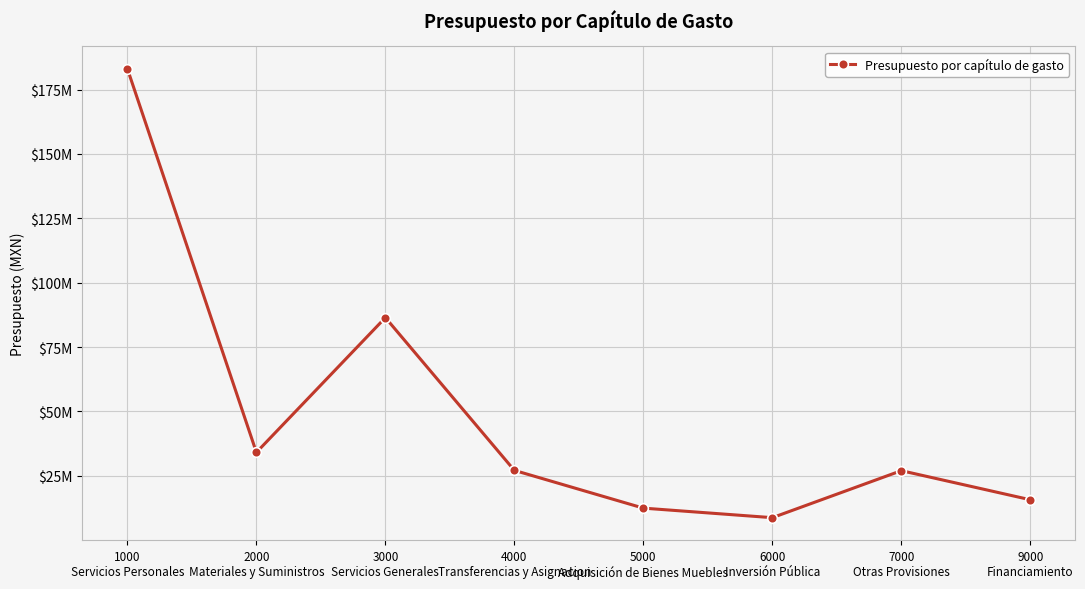

List the labels in order of value, smallest first.

6000
Inversión Pública, 5000
Adquisición de Bienes Muebles, 9000
Financiamiento, 7000
Otras Provisiones, 4000
Transferencias y Asignacion, 2000
Materiales y Suministros, 3000
Servicios Generales, 1000
Servicios Personales